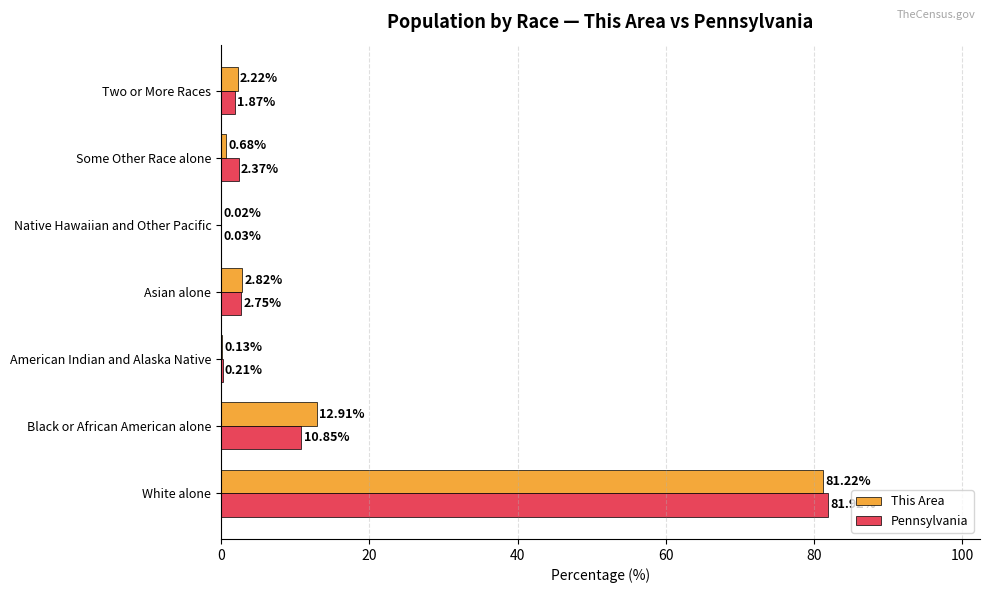

Which series changed the most between American Indian and Alaska Native and Native Hawaiian and Other Pacific?

Pennsylvania